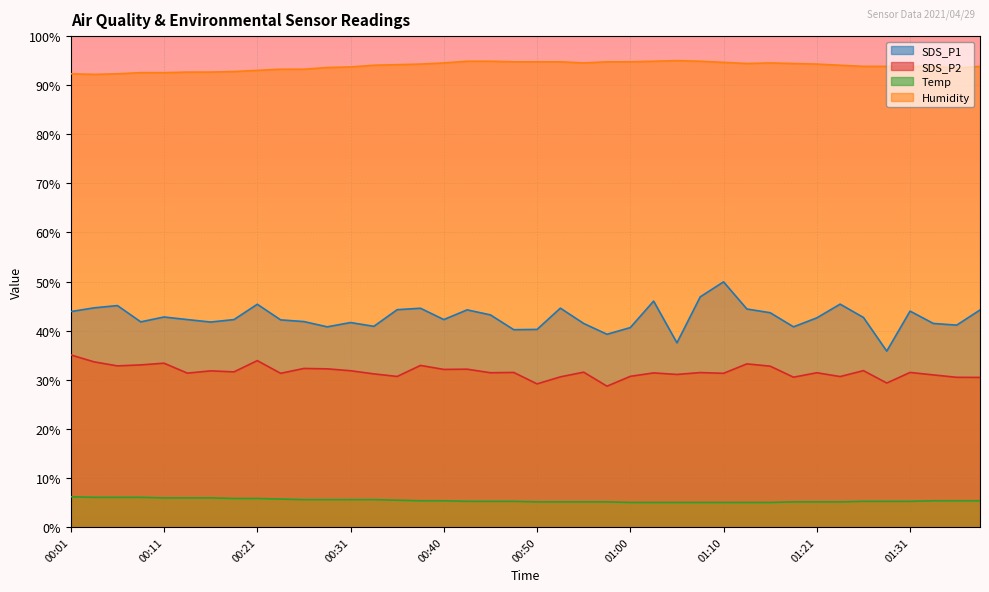

Which category has the lowest value in the Humidity series?

00:04